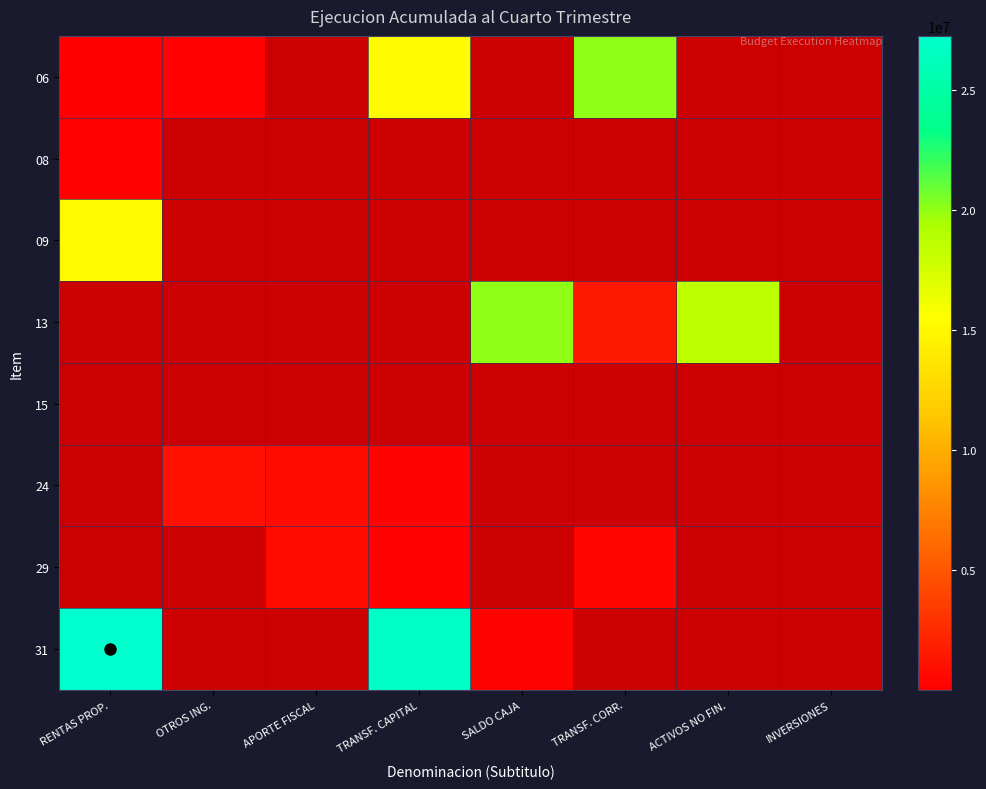

What is the smallest value displayed?

17711.0